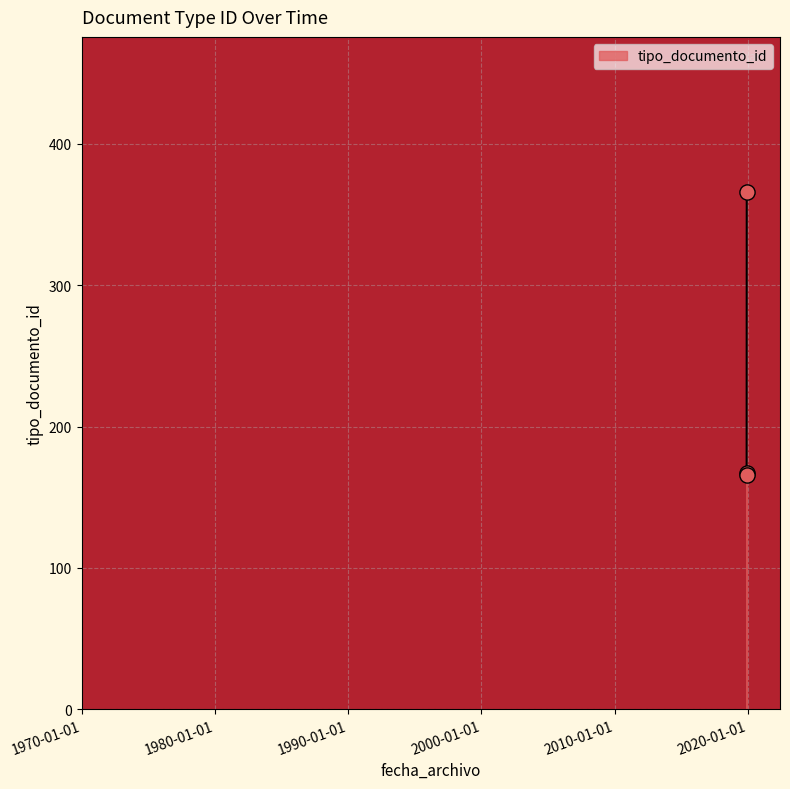

What is the greatest value displayed?

366